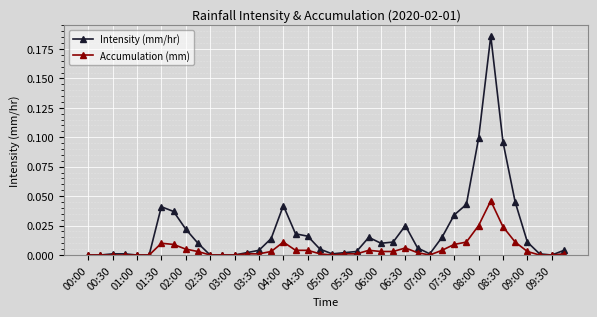

Which series has the largest total across all categories?

Intensity (mm/hr)